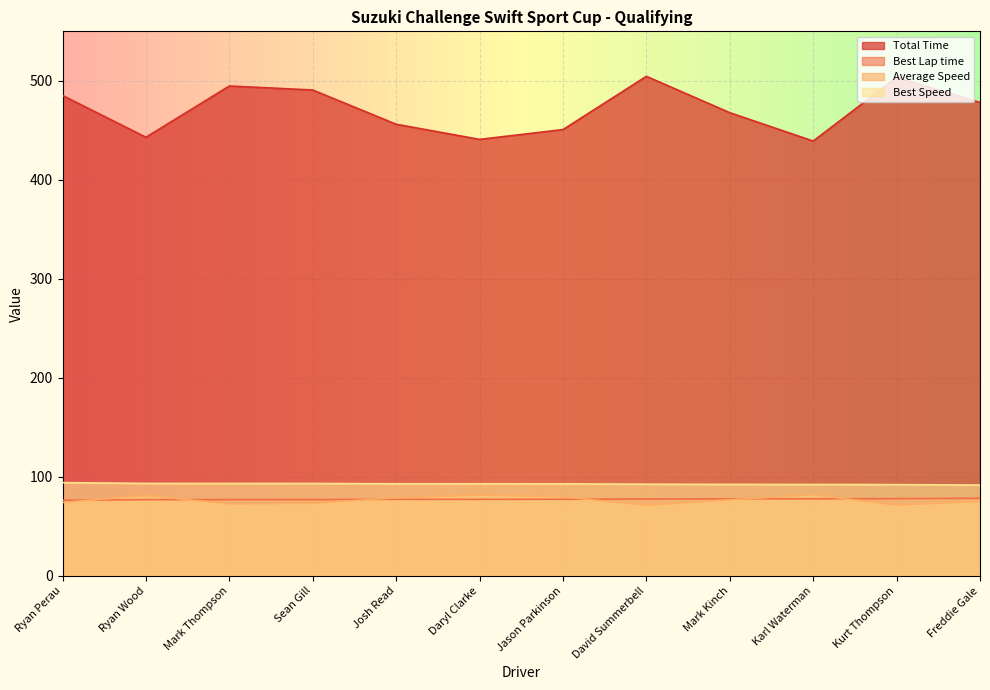

Rank the series at Freddie Gale from lowest to highest value.

Average Speed, Best Lap time, Best Speed, Total Time